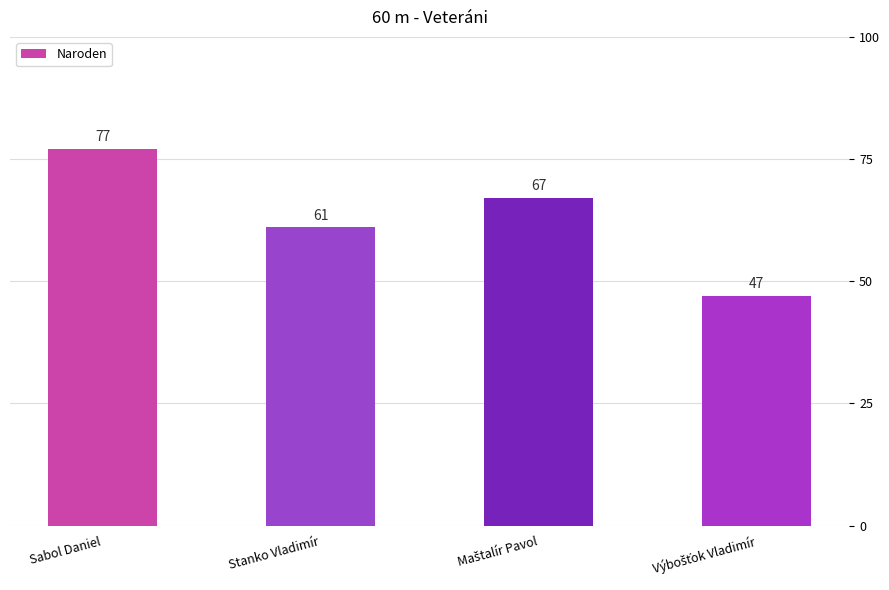

Reading left to right, list all the values displayed in this chart.

77	61	67	47